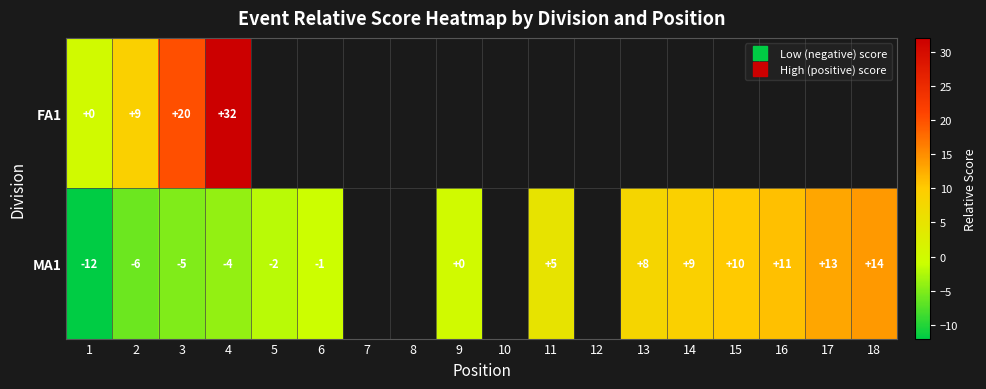

Between 18 and 14, which is larger?

14